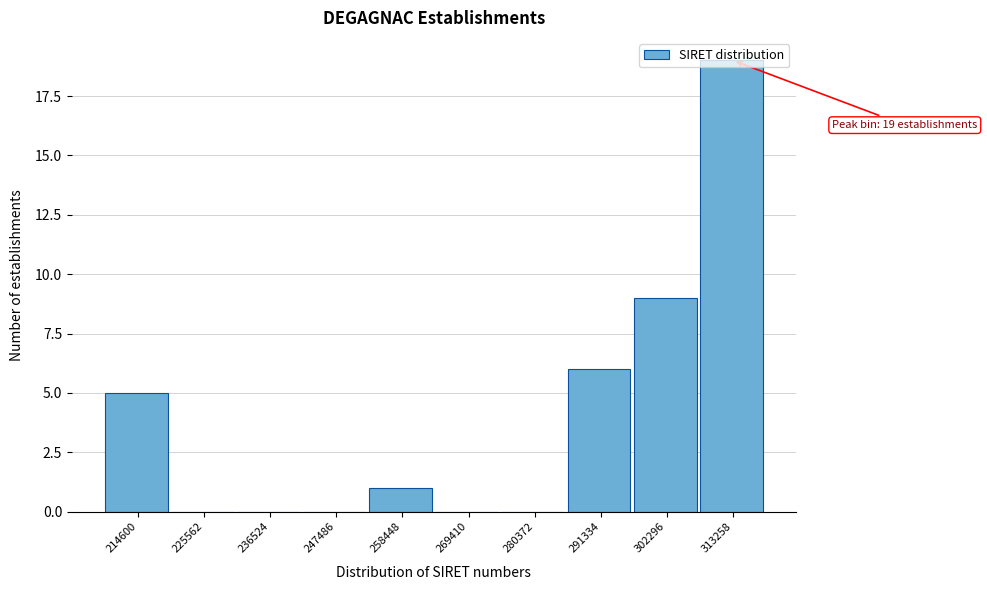

What is the greatest value displayed?

19